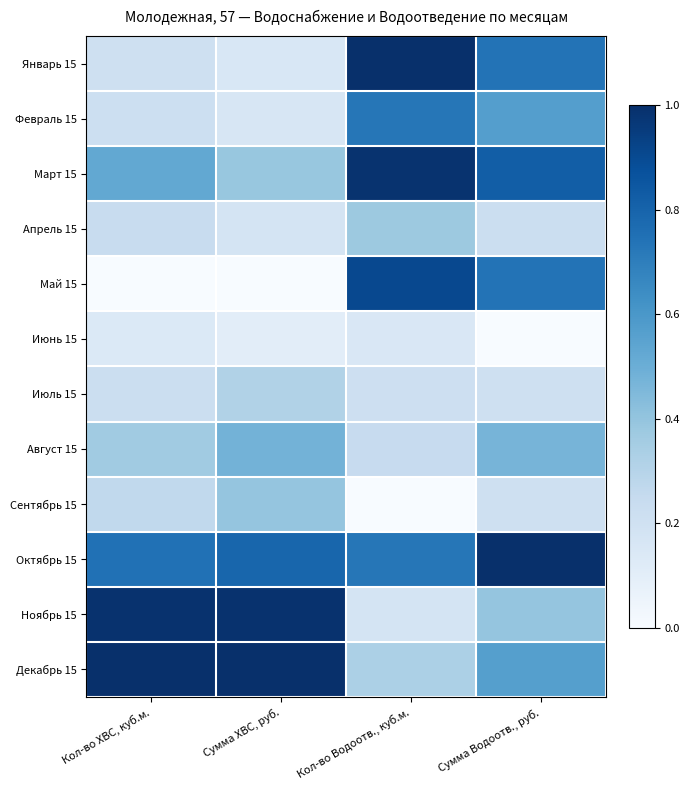

Reading left to right, list all the values displayed in this chart.

Январь 15: Кол-во ХВС, куб.м.=0.2	Сумма ХВС, руб.=0.2	Кол-во Водоотв., куб.м.=1.0	Сумма Водоотв., руб.=0.7
Февраль 15: Кол-во ХВС, куб.м.=0.2	Сумма ХВС, руб.=0.2	Кол-во Водоотв., куб.м.=0.7	Сумма Водоотв., руб.=0.6
Март 15: Кол-во ХВС, куб.м.=0.5	Сумма ХВС, руб.=0.4	Кол-во Водоотв., куб.м.=1.0	Сумма Водоотв., руб.=0.8
Апрель 15: Кол-во ХВС, куб.м.=0.2	Сумма ХВС, руб.=0.2	Кол-во Водоотв., куб.м.=0.4	Сумма Водоотв., руб.=0.2
Май 15: Кол-во ХВС, куб.м.=0.0	Сумма ХВС, руб.=0.0	Кол-во Водоотв., куб.м.=0.9	Сумма Водоотв., руб.=0.7
Июнь 15: Кол-во ХВС, куб.м.=0.1	Сумма ХВС, руб.=0.1	Кол-во Водоотв., куб.м.=0.2	Сумма Водоотв., руб.=0.0
Июль 15: Кол-во ХВС, куб.м.=0.2	Сумма ХВС, руб.=0.3	Кол-во Водоотв., куб.м.=0.2	Сумма Водоотв., руб.=0.2
Август 15: Кол-во ХВС, куб.м.=0.4	Сумма ХВС, руб.=0.5	Кол-во Водоотв., куб.м.=0.2	Сумма Водоотв., руб.=0.5
Сентябрь 15: Кол-во ХВС, куб.м.=0.3	Сумма ХВС, руб.=0.4	Кол-во Водоотв., куб.м.=0.0	Сумма Водоотв., руб.=0.2
Октябрь 15: Кол-во ХВС, куб.м.=0.7	Сумма ХВС, руб.=0.8	Кол-во Водоотв., куб.м.=0.7	Сумма Водоотв., руб.=1.0
Ноябрь 15: Кол-во ХВС, куб.м.=1.0	Сумма ХВС, руб.=1.0	Кол-во Водоотв., куб.м.=0.2	Сумма Водоотв., руб.=0.4
Декабрь 15: Кол-во ХВС, куб.м.=1.0	Сумма ХВС, руб.=1.0	Кол-во Водоотв., куб.м.=0.3	Сумма Водоотв., руб.=0.6